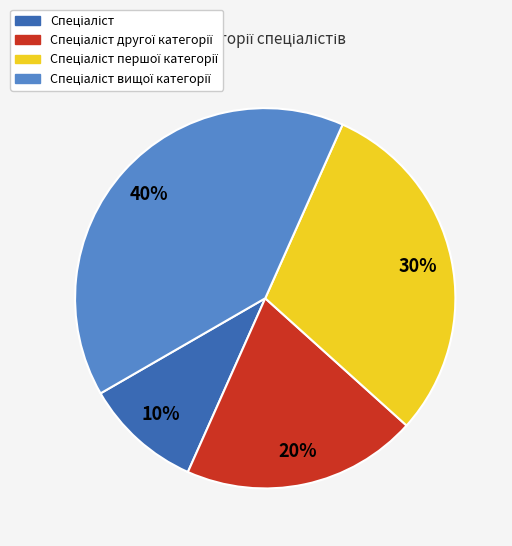

Does any single category account for the majority?

No